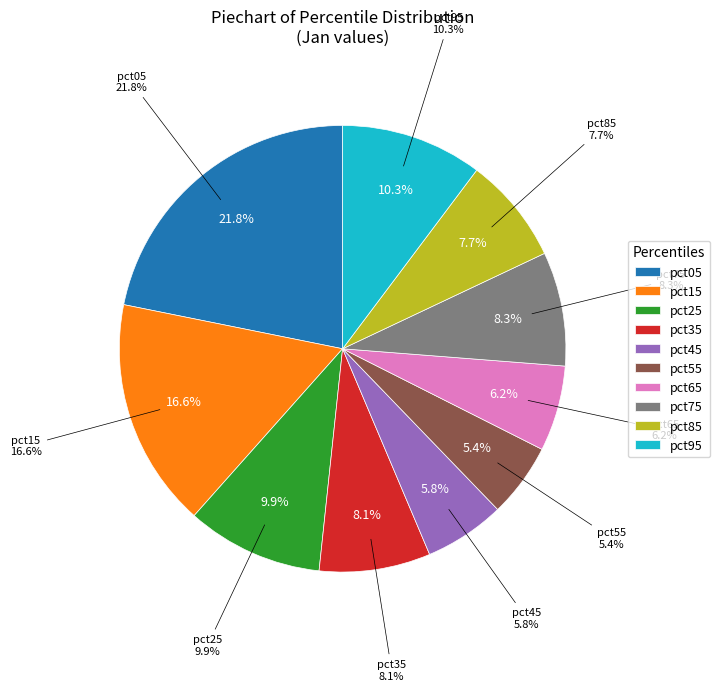

Is there any slice that represents more than half of the pie?

No